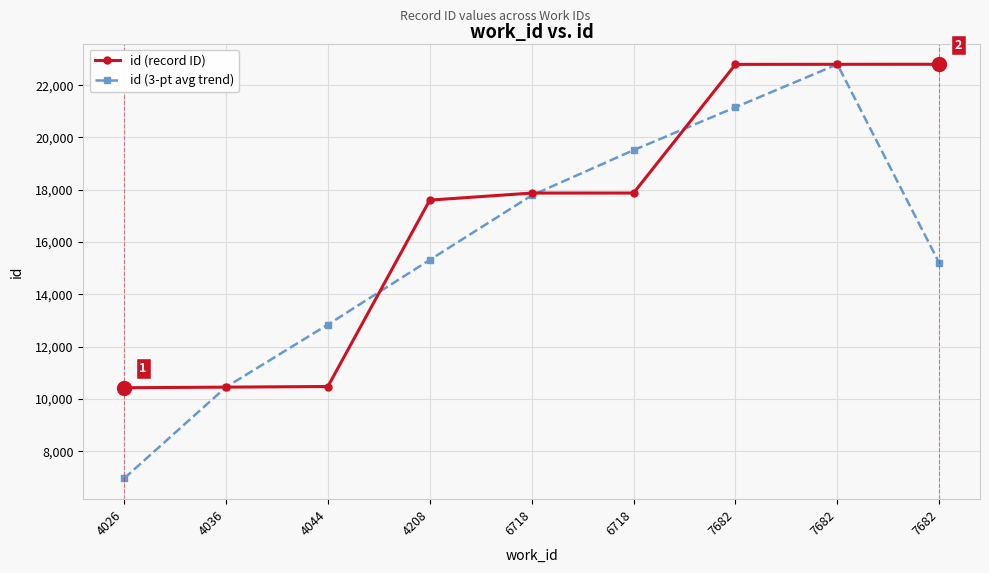

List the series in order of their peak value, lowest first.

id (3-pt avg trend), id (record ID)